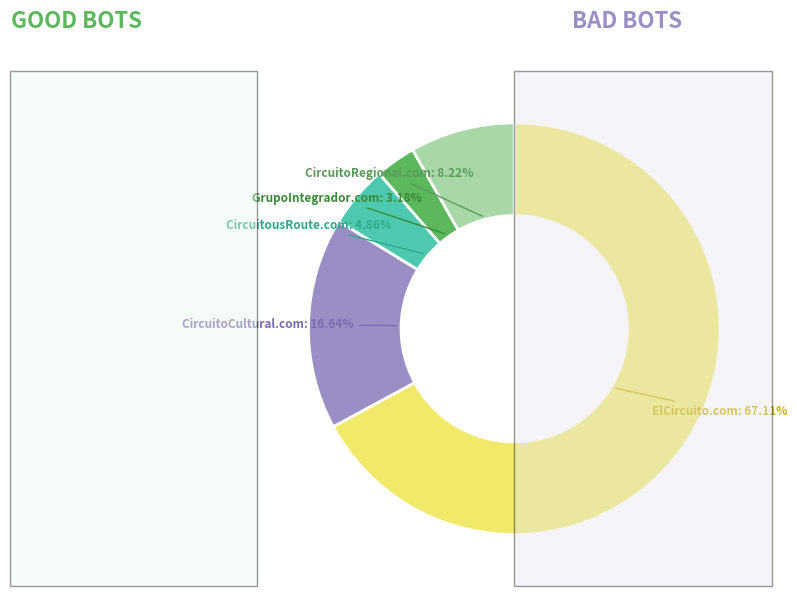

Does any single category account for the majority?

Yes